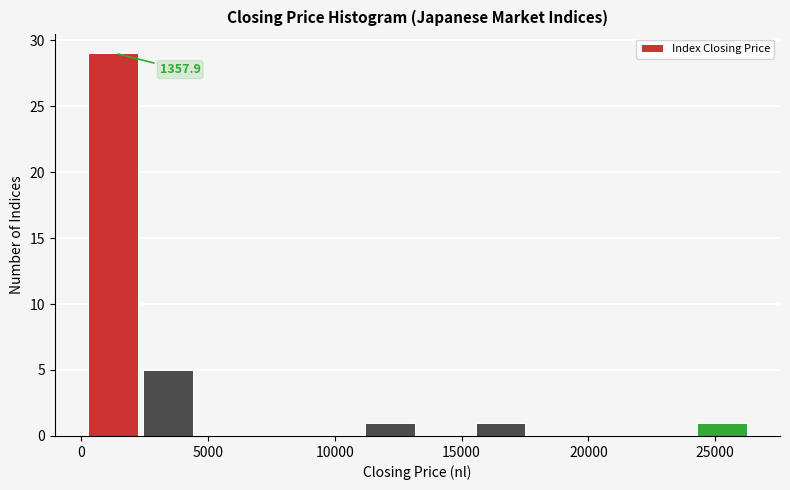

Which range on the x-axis has the tallest bar?

500 to 2500